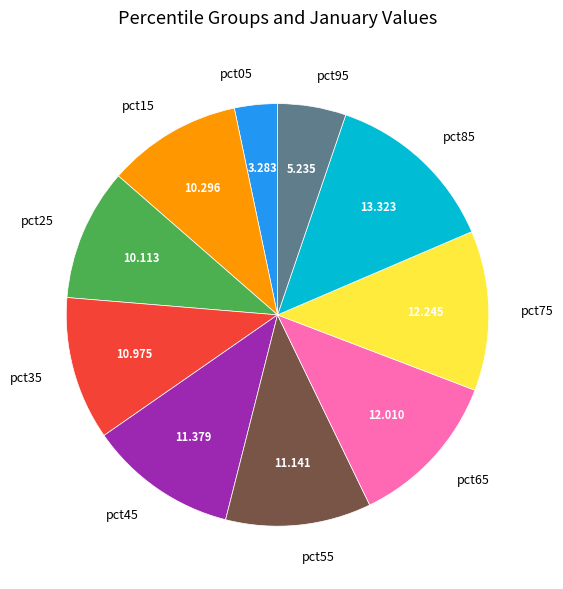

Is it true that pct95 is 5% of the pie?

True